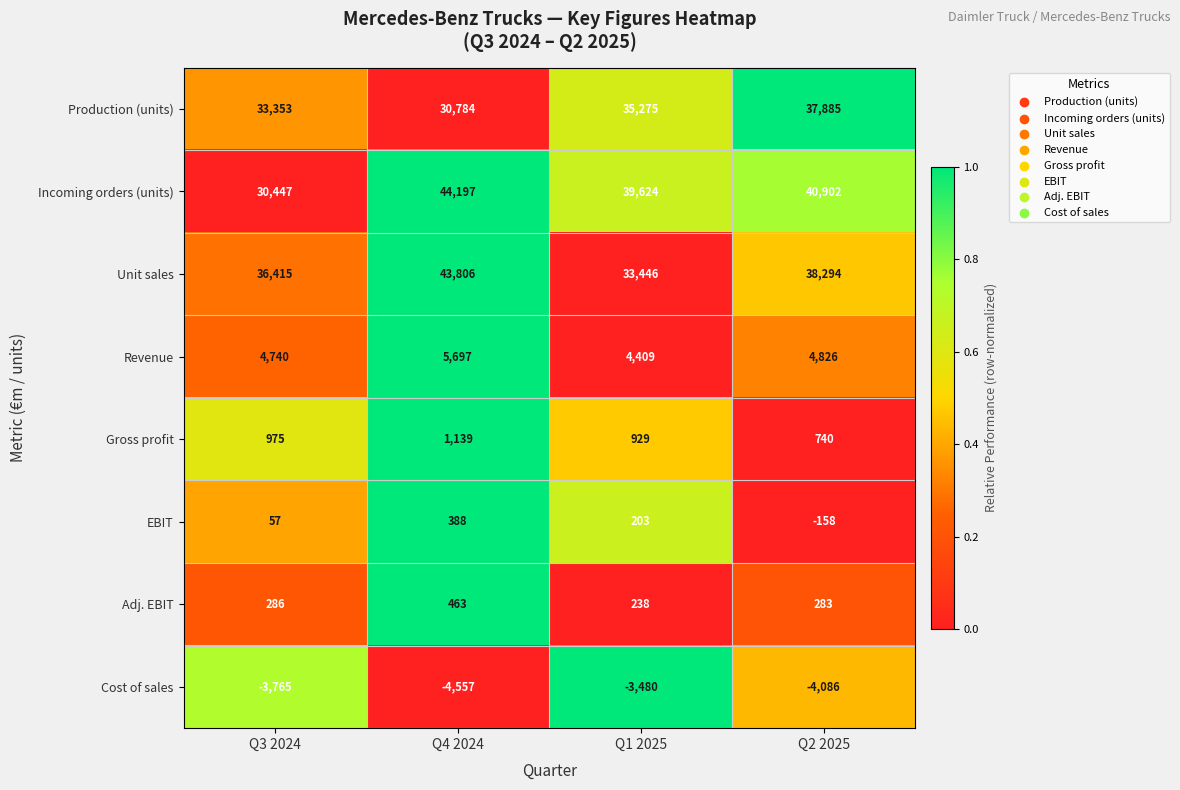

What is the difference between the maximum and minimum values in the Adj. EBIT series?

225